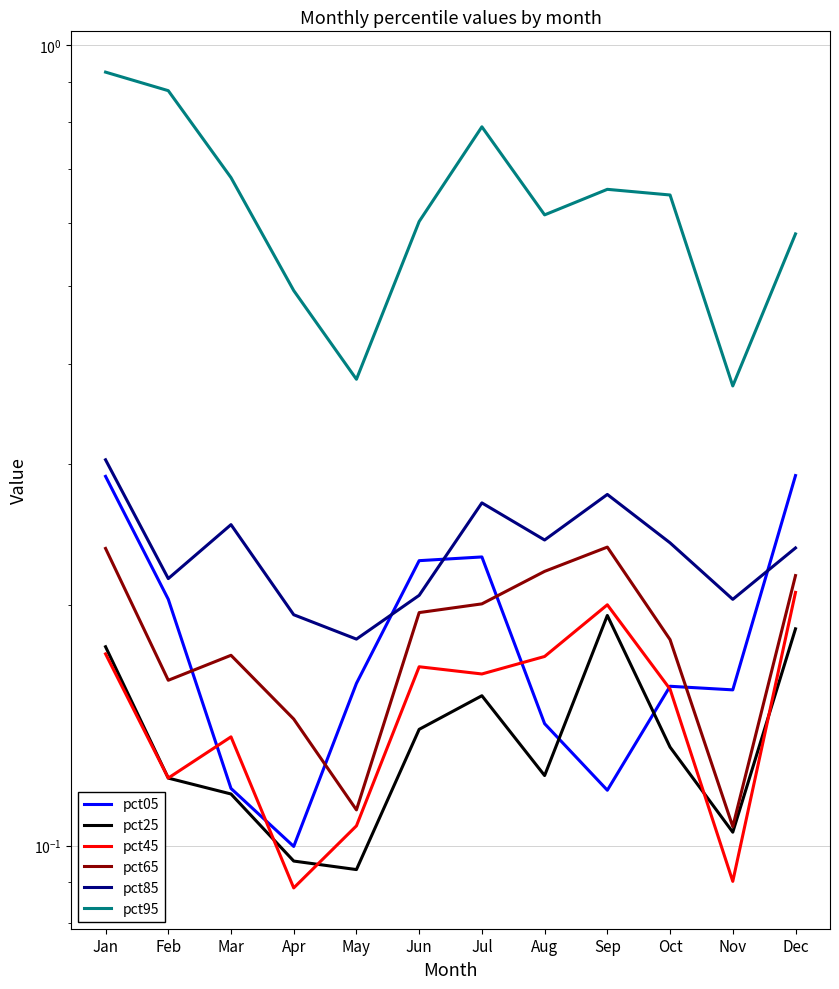

True or false: pct25 and pct65 cross at least once.

False